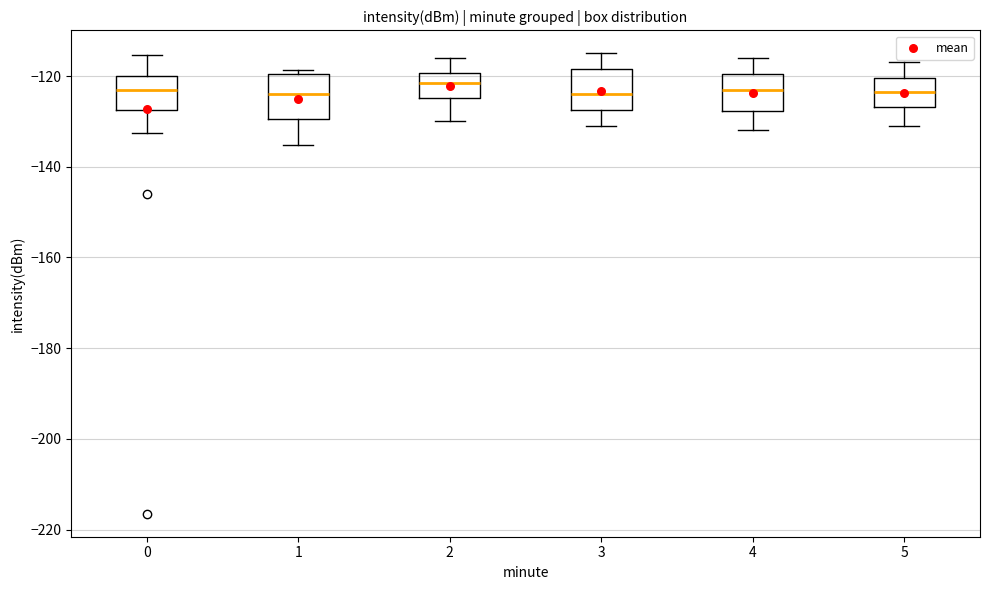

Reading left to right, transcribe this box plot: for each box, give where its median line is, the range the box spans, and where its two whiskers end, as read against the y-axis. The values are not printed on the chart, so give them approximately, as read against the axis.

0: median -124, box -128 to -120, whiskers -132 to -116
1: median -124, box -130 to -120, whiskers -136 to -118
2: median -122, box -124 to -120, whiskers -130 to -116
3: median -124, box -128 to -118, whiskers -130 to -114
4: median -122, box -128 to -120, whiskers -132 to -116
5: median -124, box -126 to -120, whiskers -130 to -116